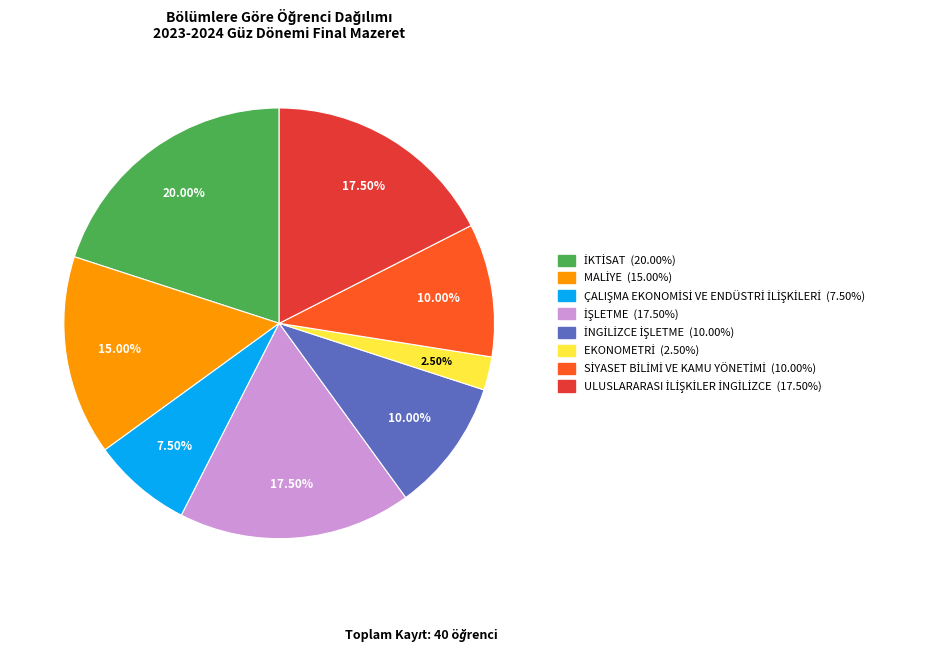

Does any single category account for the majority?

No